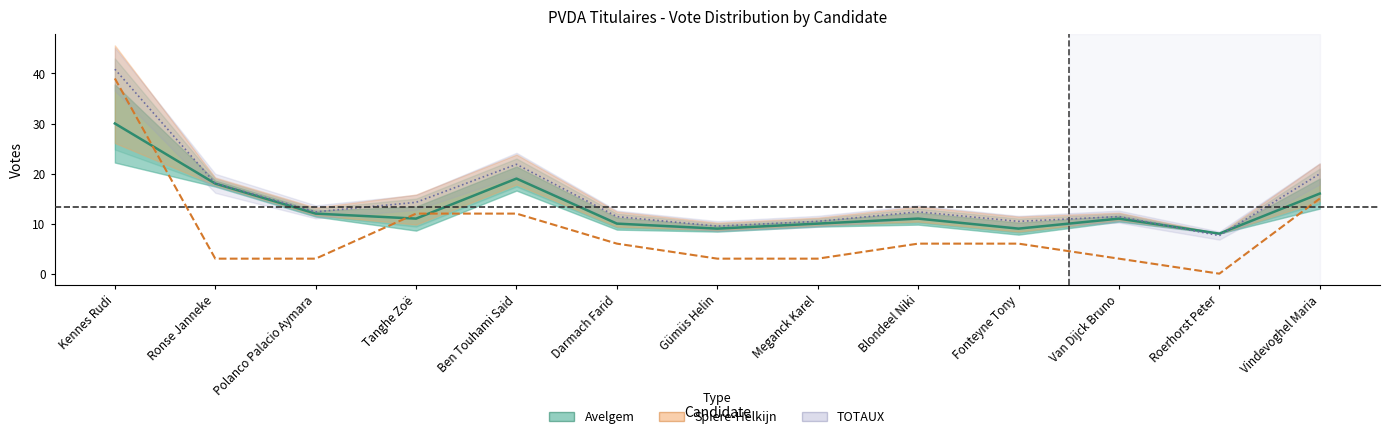

At which category does the chart reach its minimum across all series?

Roerhorst Peter